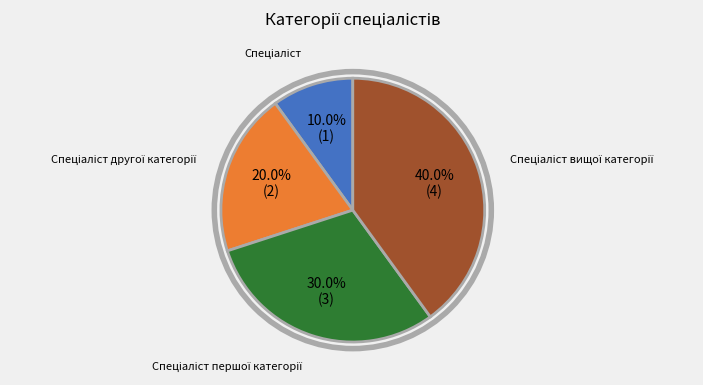

Is there any slice that represents more than half of the pie?

No